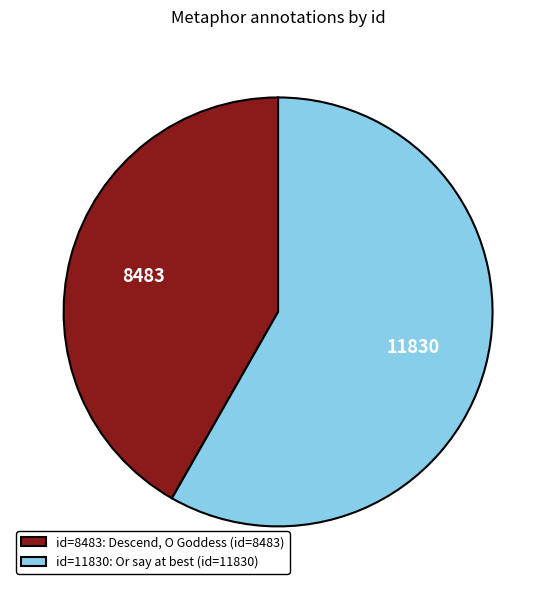

Which category has the smallest portion of the pie?

id=8483: Descend, O Goddess (id=8483)